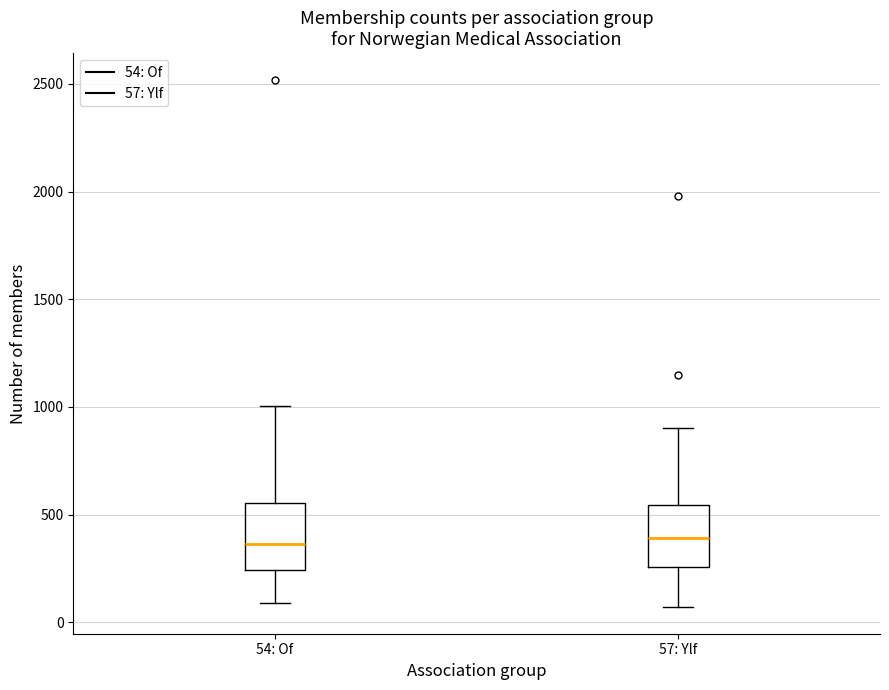

Reading left to right, read every box against the y-axis: the position of its median line, the range the box covers, and the ends of its whiskers. The values are not printed on the chart, so give them approximately, as read against the axis.

54: Of: median 350, box 250 to 550, whiskers 100 to 1000
57: Ylf: median 400, box 250 to 550, whiskers 50 to 900